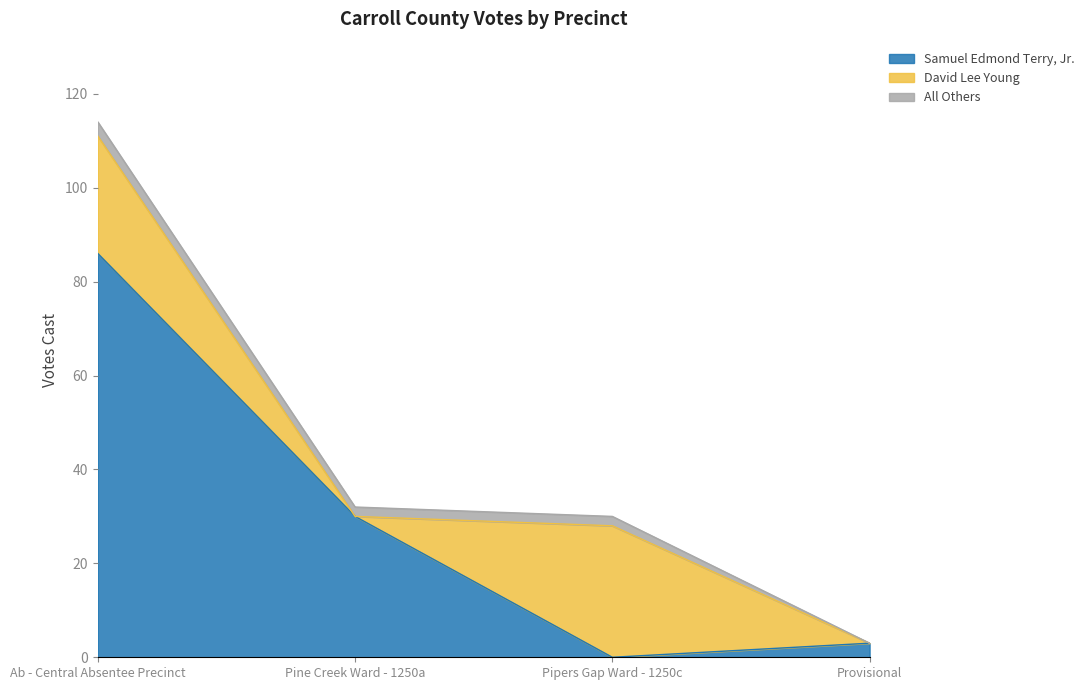

What are all the series names shown in the legend?

Samuel Edmond Terry, Jr., David Lee Young, All Others